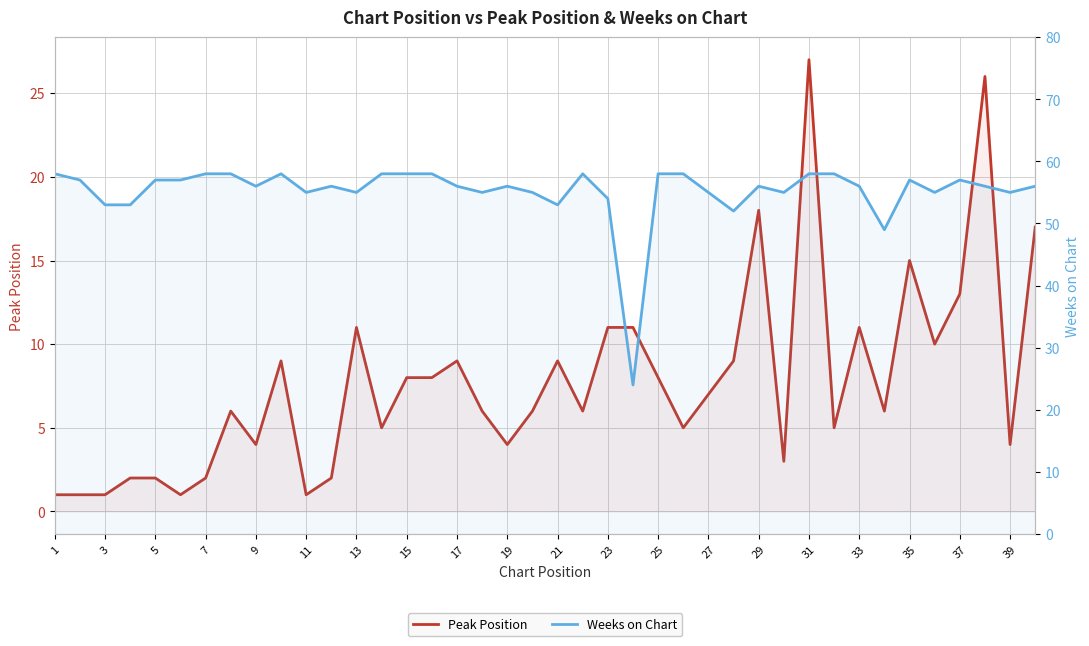

True or false: Peak Position and Weeks on Chart intersect in this chart.

False